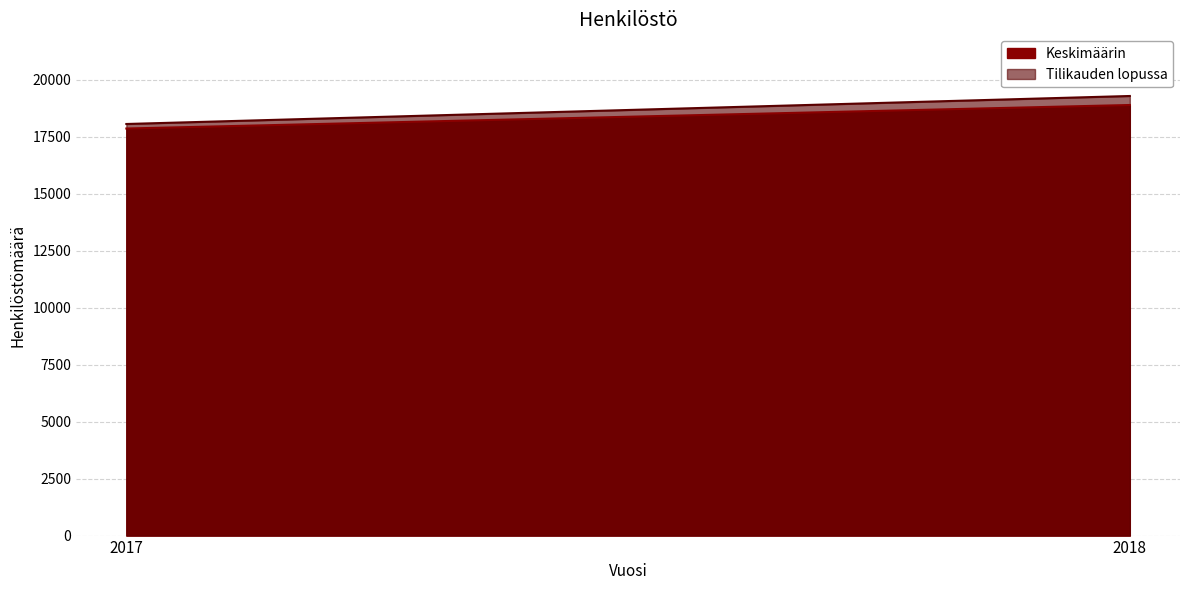

What is the minimum value for Keskimäärin?

17866